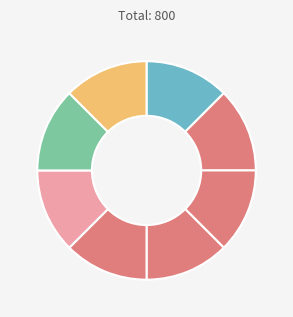

Count the number of slices in the pie.

8